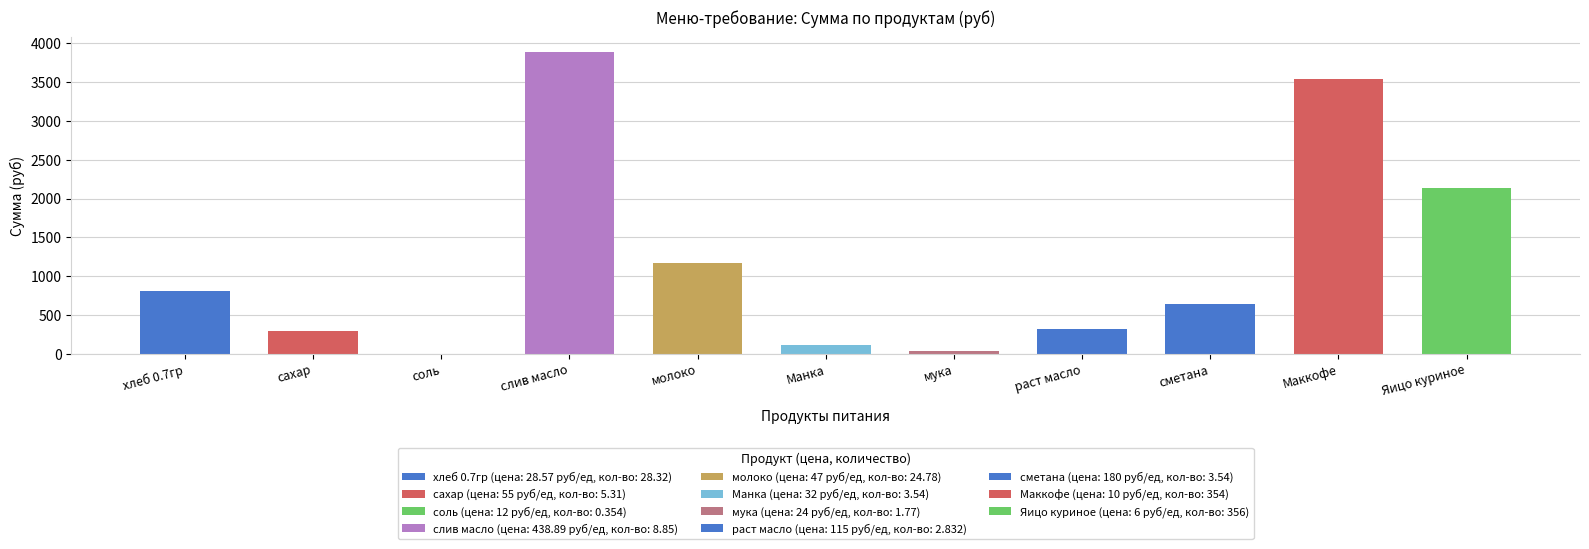

What is the maximum value shown in the chart?

3884.2